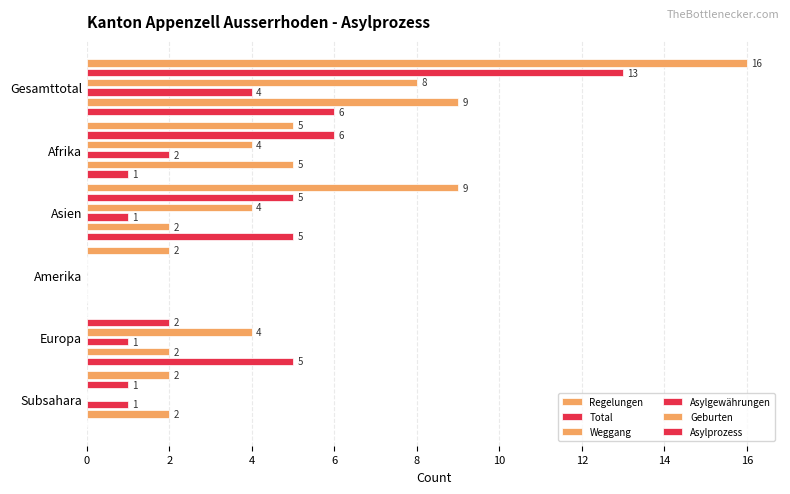

The value of Regelungen at Amerika is 1. True or false?

False